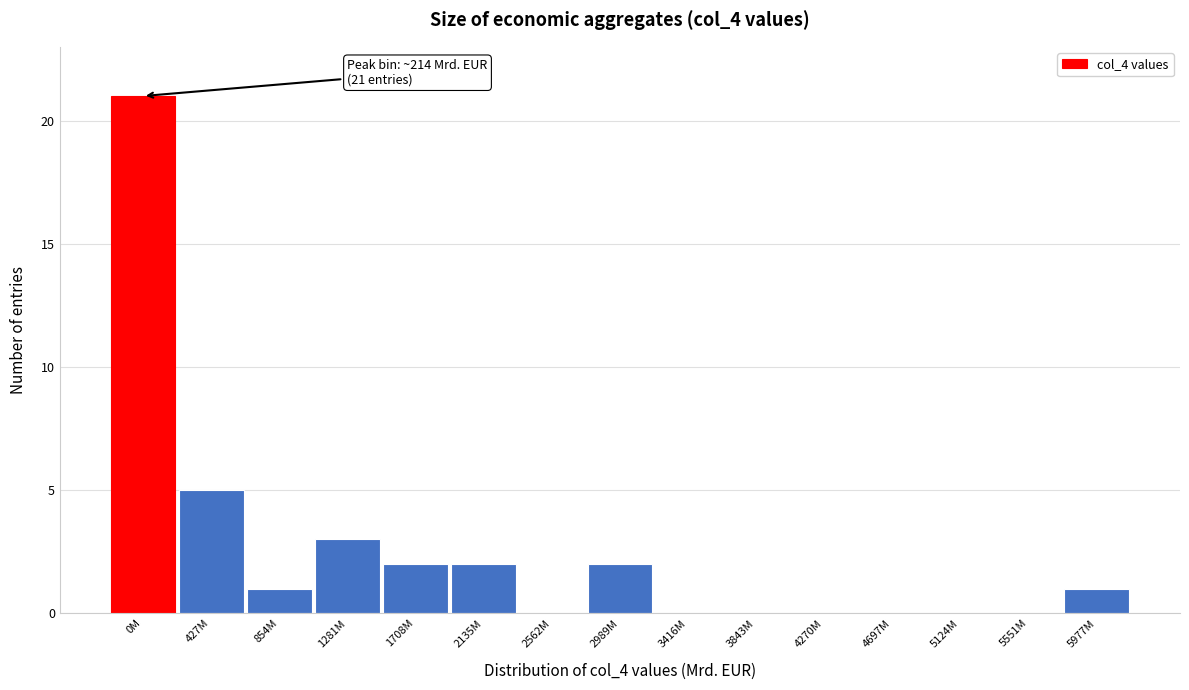

Reading right to left, what are all the values shown in this chart?

5977M=1	5551M=0	5124M=0	4697M=0	4270M=0	3843M=0	3416M=0	2989M=2	2562M=0	2135M=2	1708M=2	1281M=3	854M=1	427M=5	0M=21